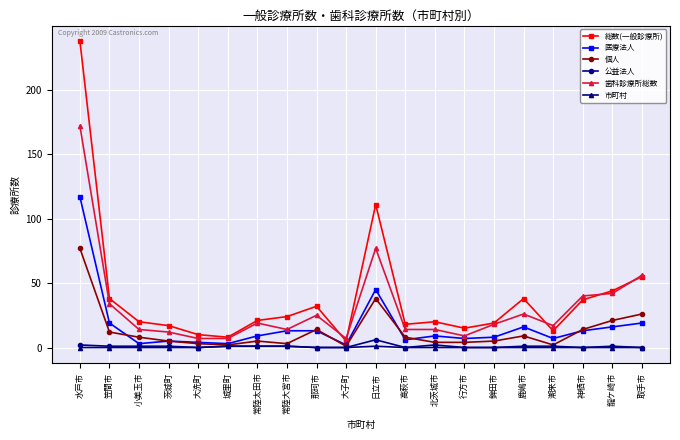

Between 水戸市 and 龍ケ崎市, which series saw the biggest shift?

総数(一般診療所)